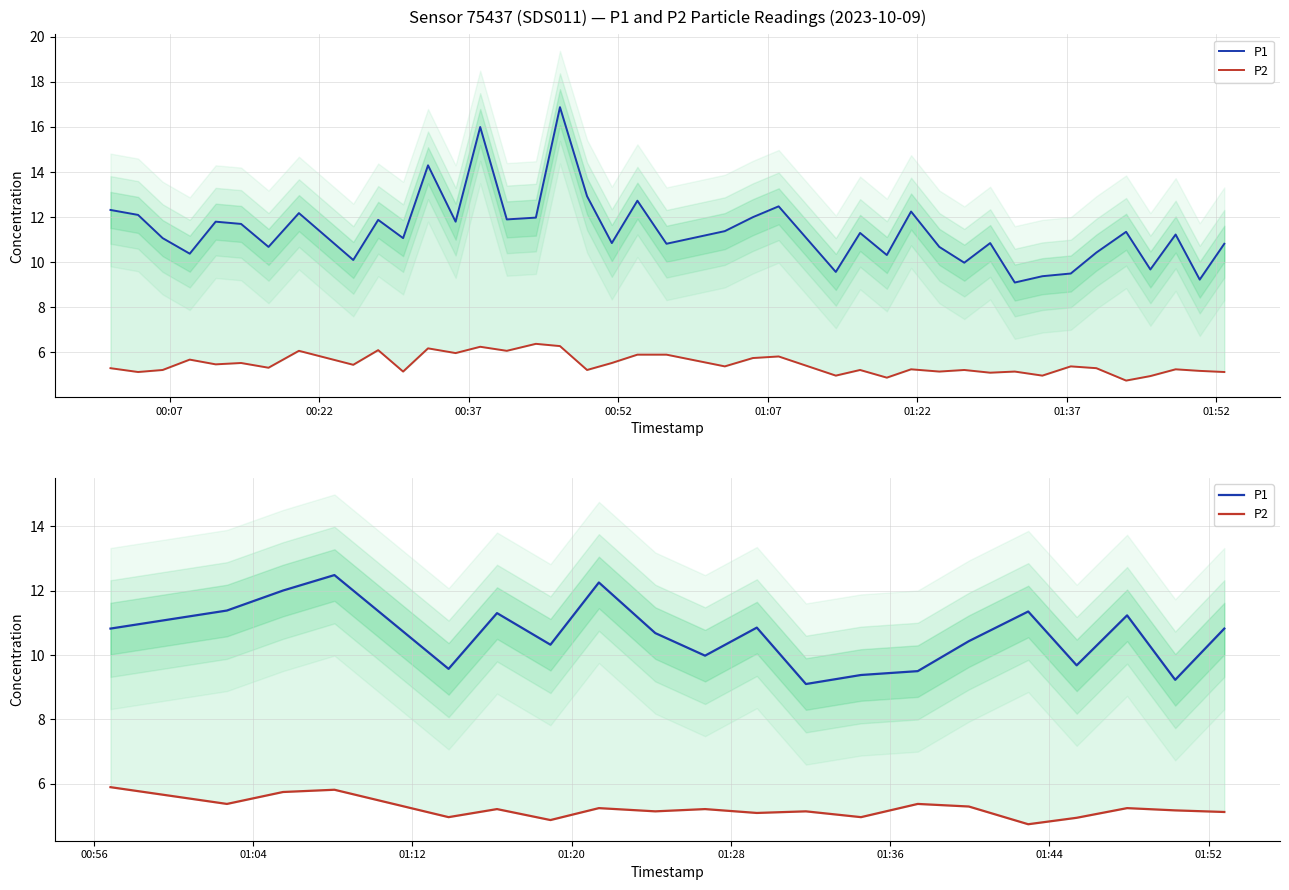

True or false: P2 has more than 0 points higher than both neighbors.

True